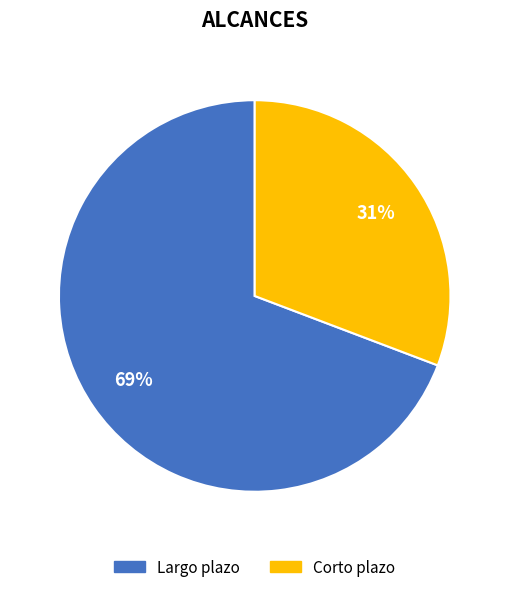

To the nearest percent, what is the difference between the largest and smallest slice percentages?

38%